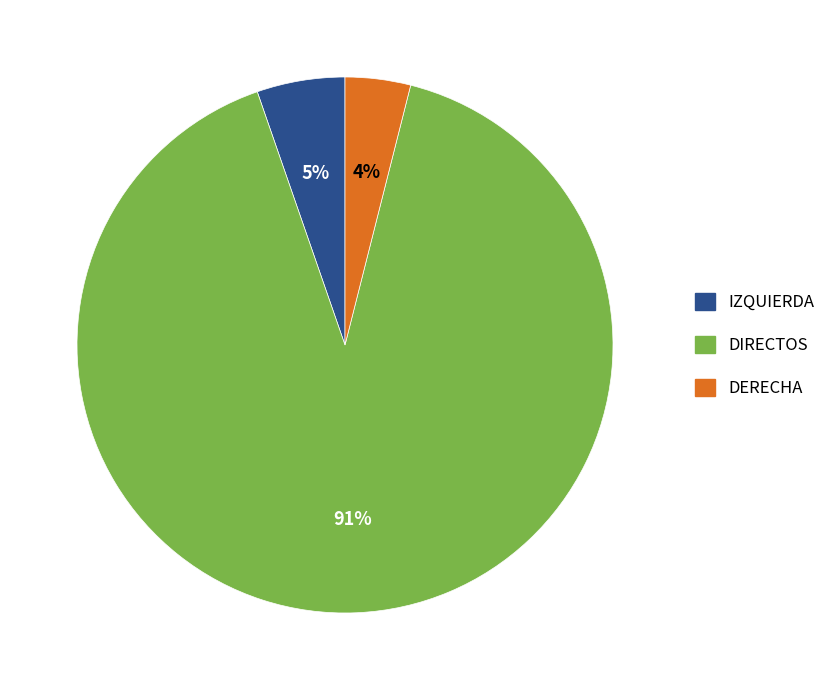

Rank the categories by value from highest to lowest.

DIRECTOS, IZQUIERDA, DERECHA